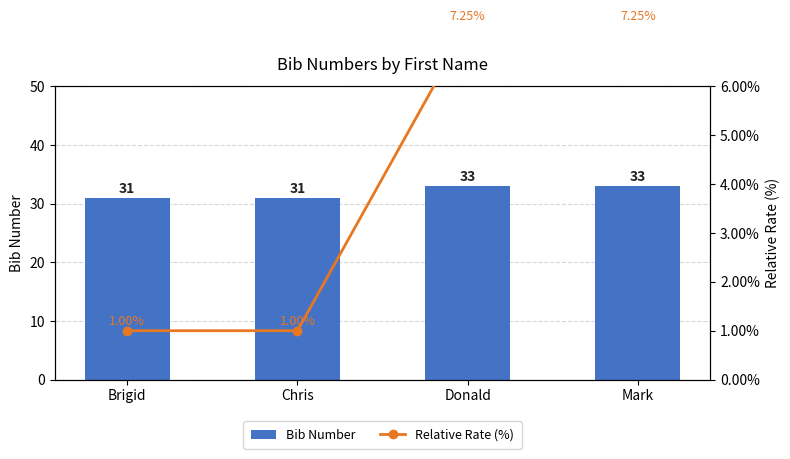

How many Bib Number values are between 31 and 33?

4